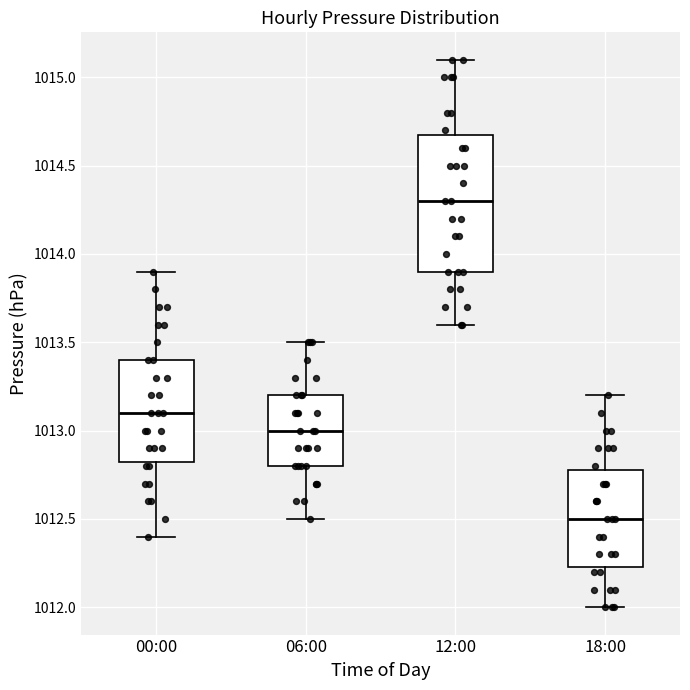

Reading left to right, read every box against the y-axis: the position of its median line, the range the box covers, and the ends of its whiskers. The values are not printed on the chart, so give them approximately, as read against the axis.

00:00: median 1013.10, box 1012.85 to 1013.40, whiskers 1012.40 to 1013.90
06:00: median 1013.00, box 1012.80 to 1013.20, whiskers 1012.50 to 1013.50
12:00: median 1014.30, box 1013.90 to 1014.70, whiskers 1013.60 to 1015.10
18:00: median 1012.50, box 1012.25 to 1012.80, whiskers 1012.00 to 1013.20